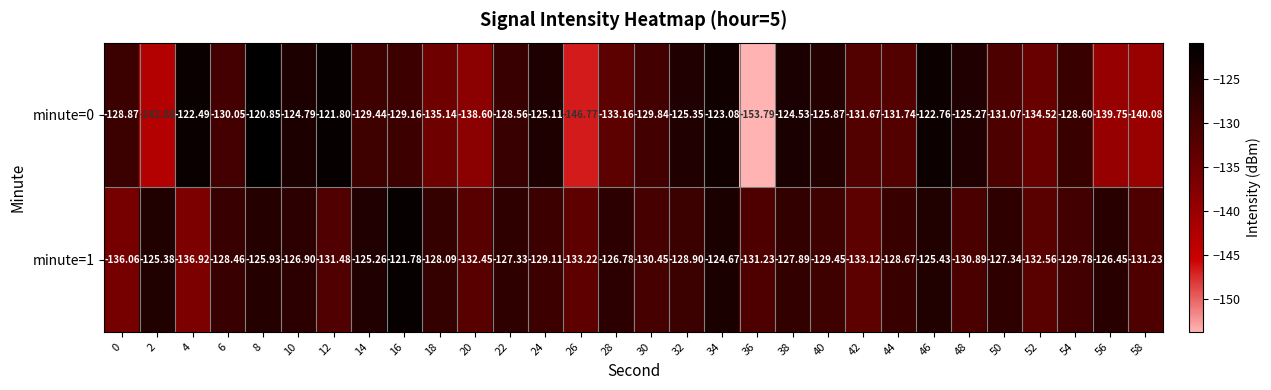

What is the smallest value displayed?

-153.8